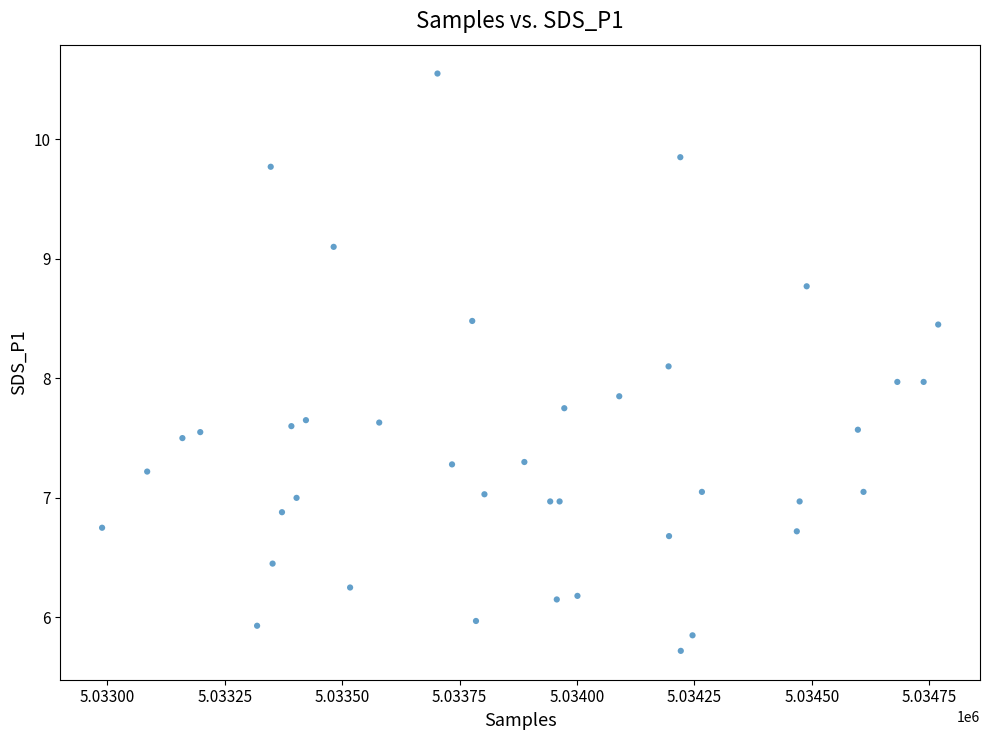

What is the range of Y values (max minus min)?

4.8